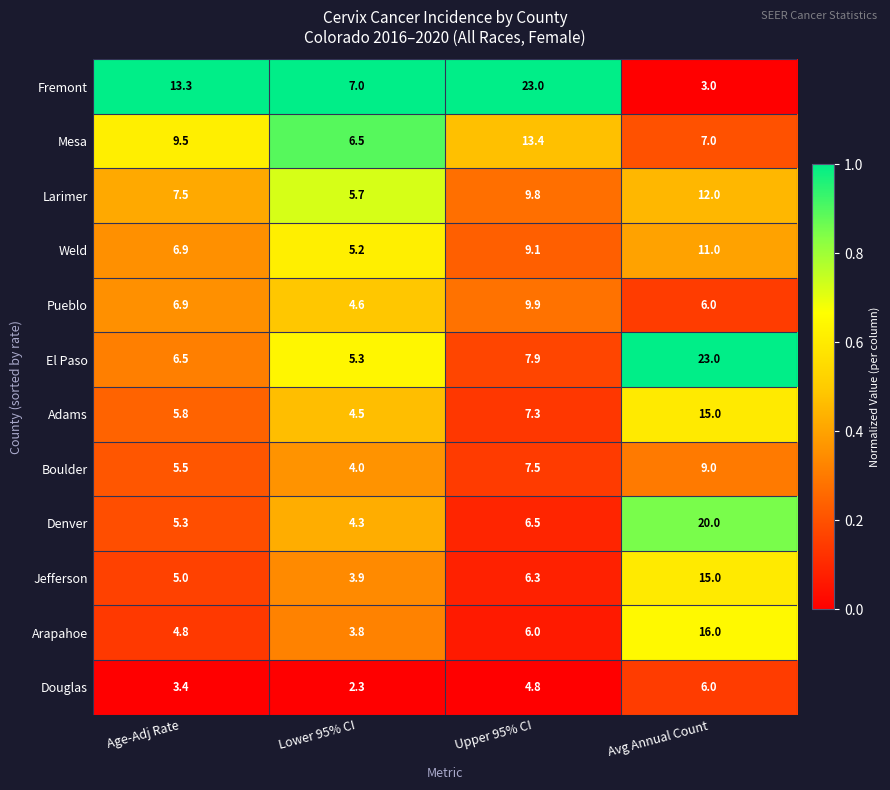

Which series has the widest spread of values?

Fremont